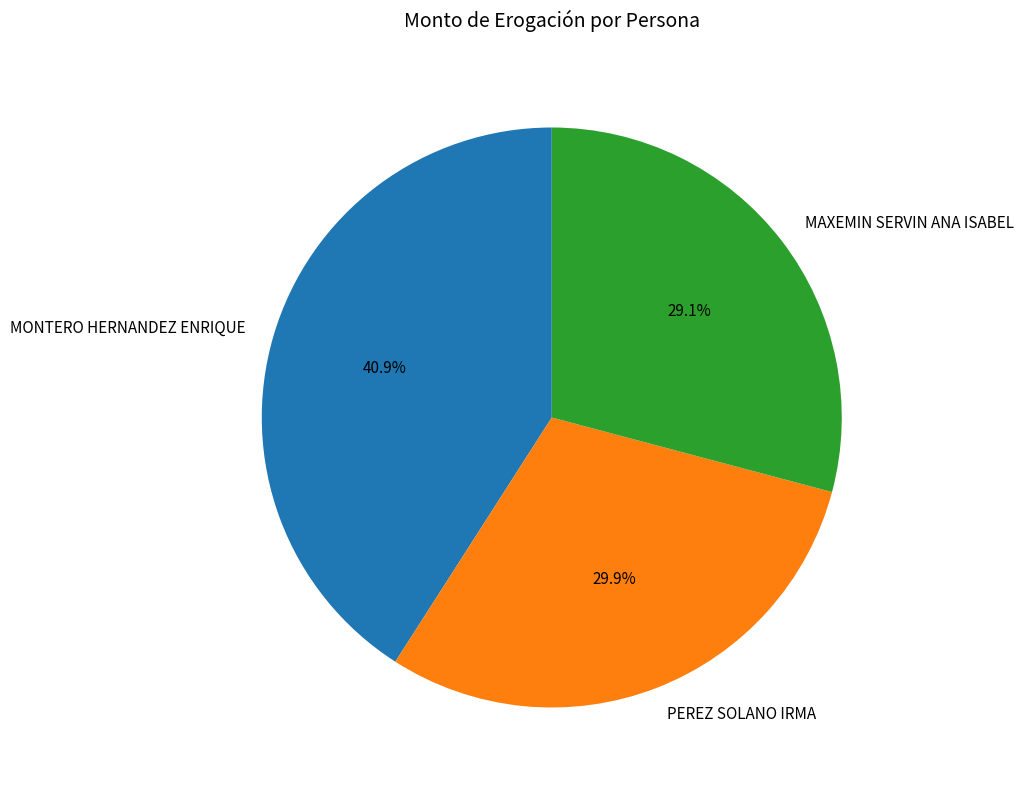

Count the number of slices in the pie.

3